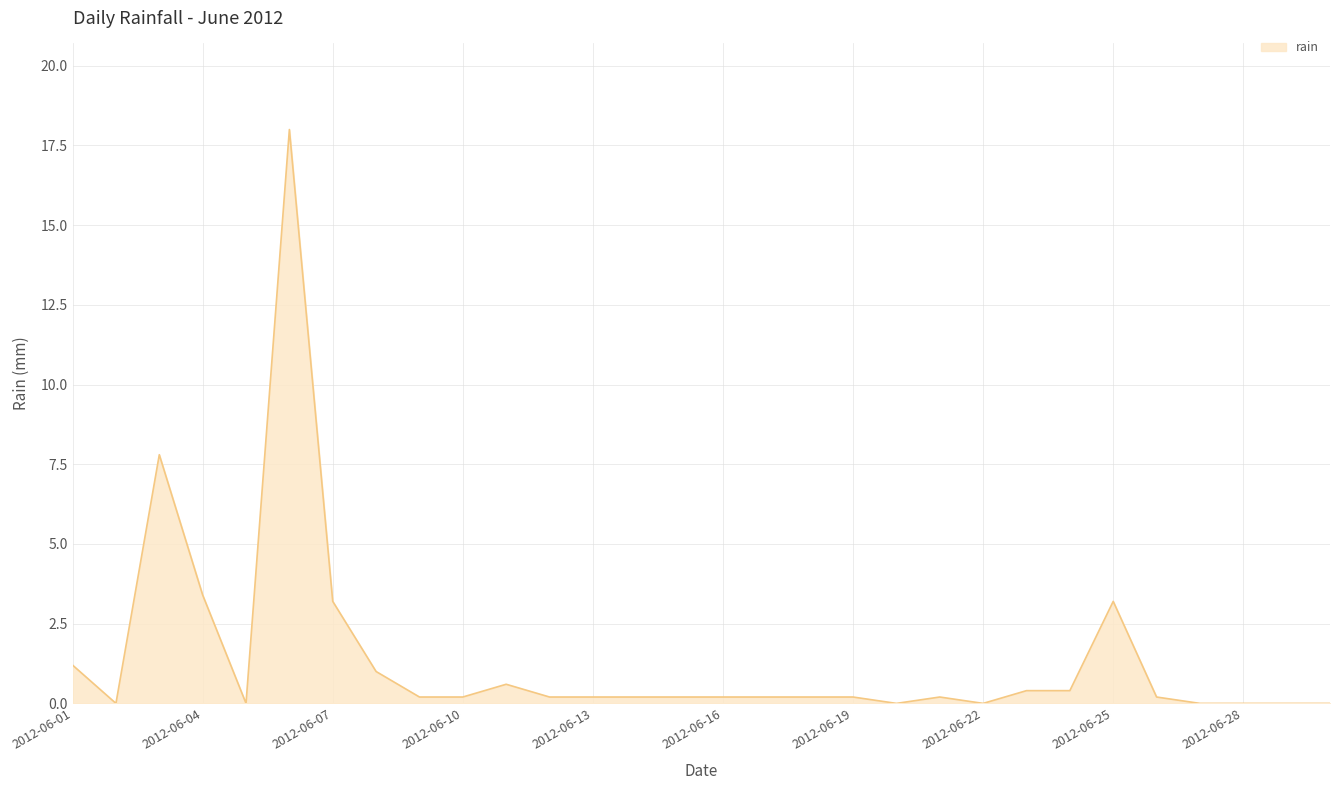

What is the difference between the maximum and minimum values?

18.0